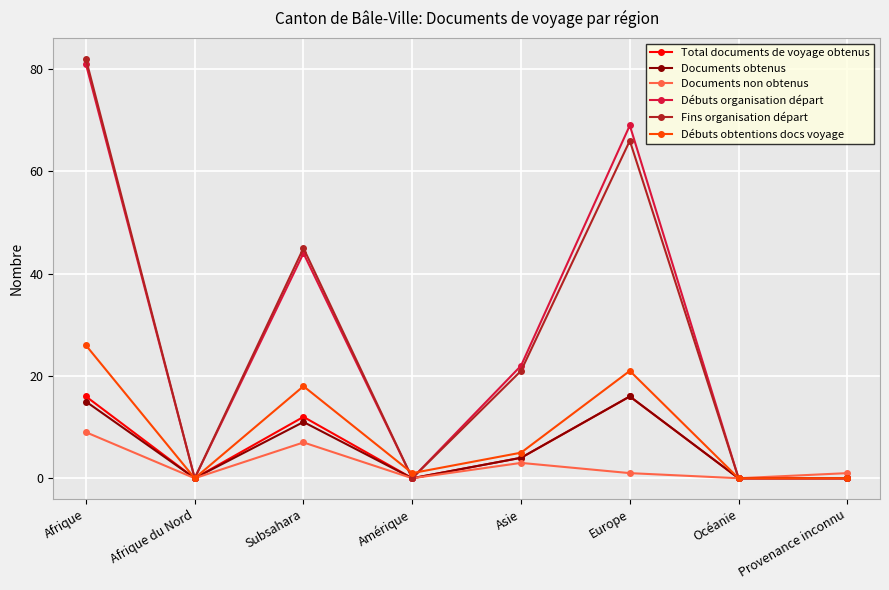

Which series has the largest range (max minus min)?

Fins organisation départ